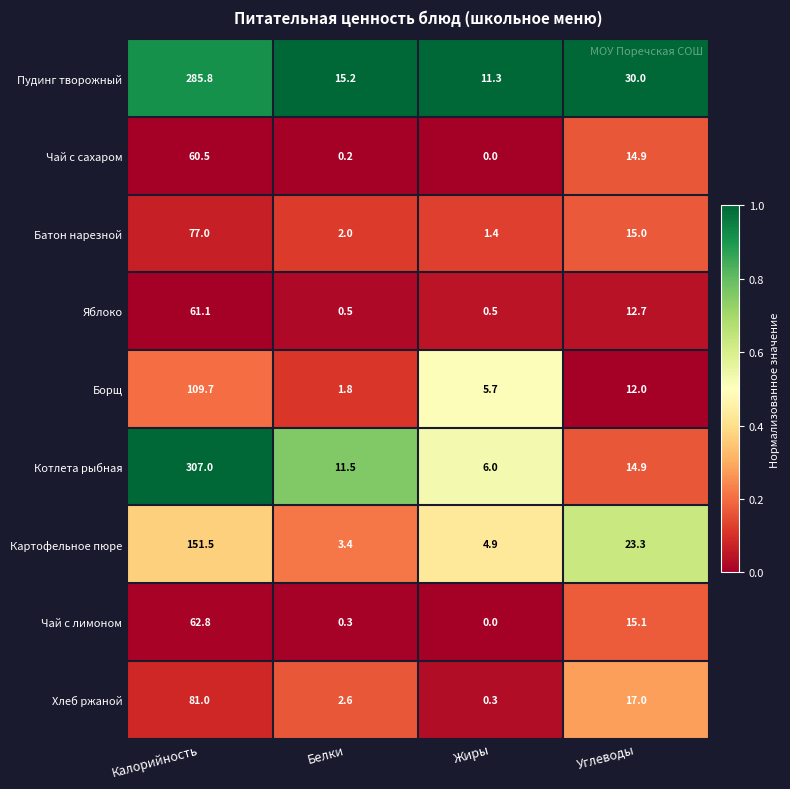

The Чай с сахаром series shows 21.1 at Калорийность. True or false?

False